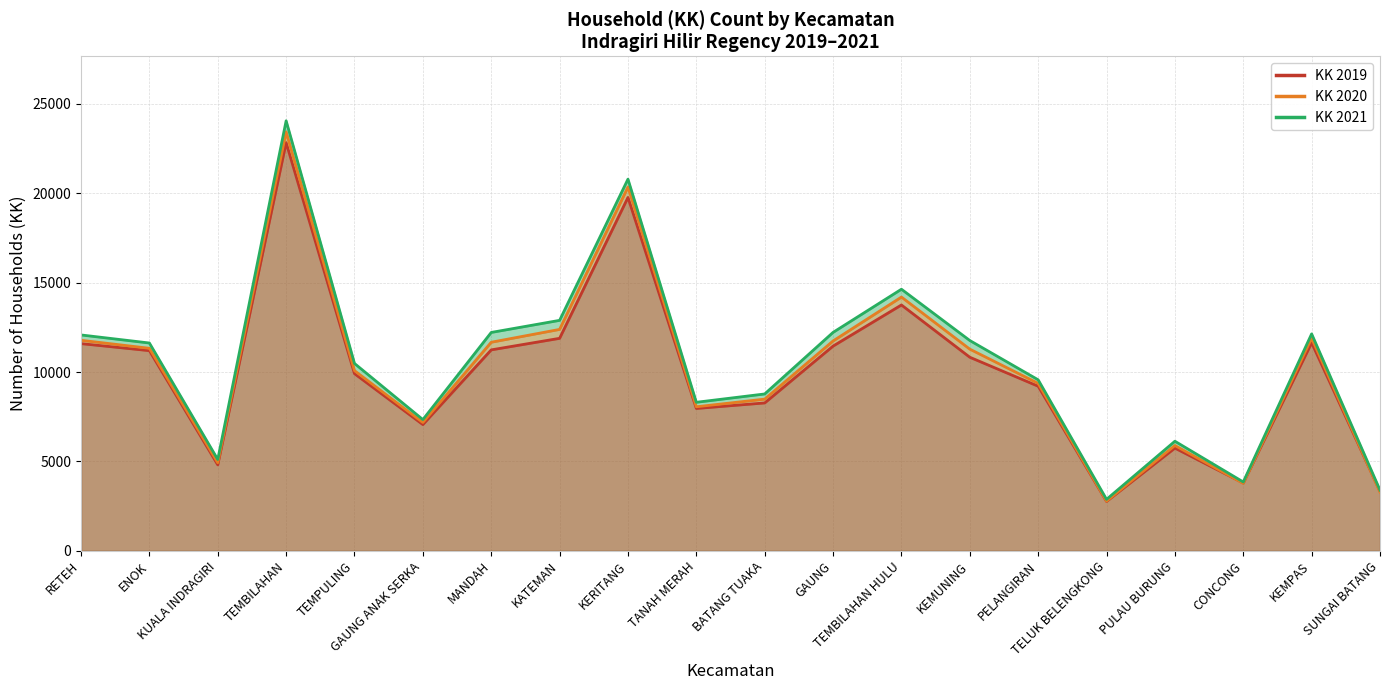

True or false: KK 2020 and KK 2021 cross at least once.

False